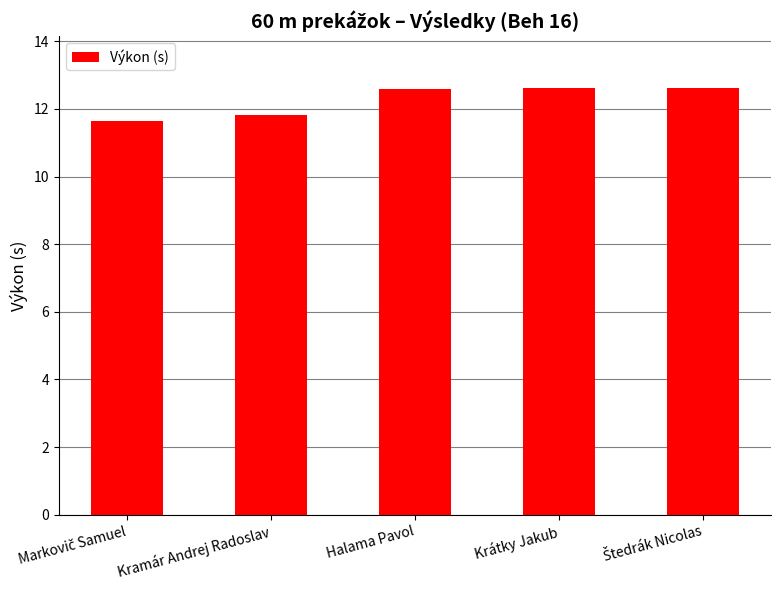

What is the label of the 3rd bar from the right?

Halama Pavol